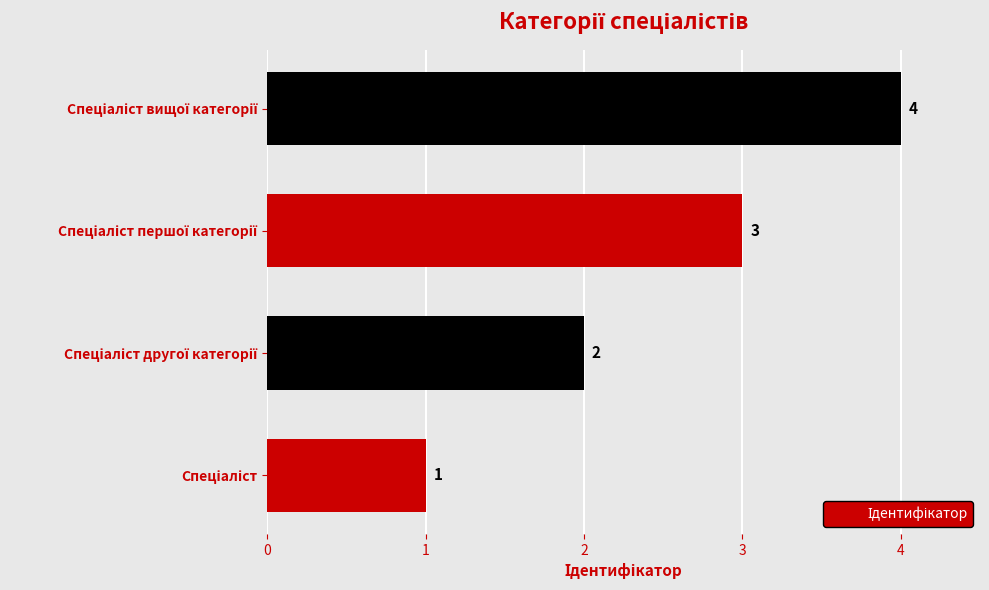

How many values are between 2 and 4?

3